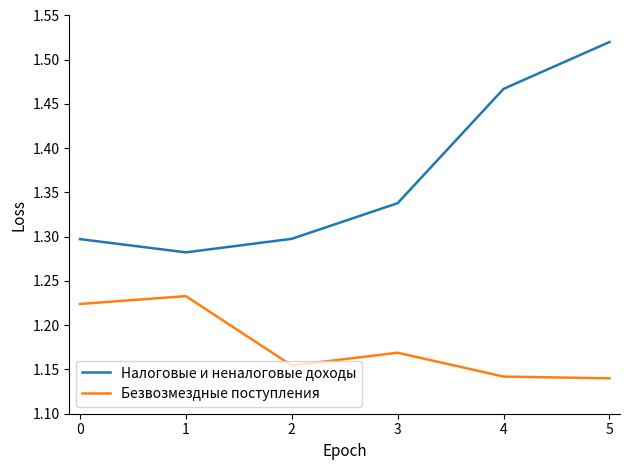

Where is Налоговые и неналоговые доходы nearest to the value 1?

1